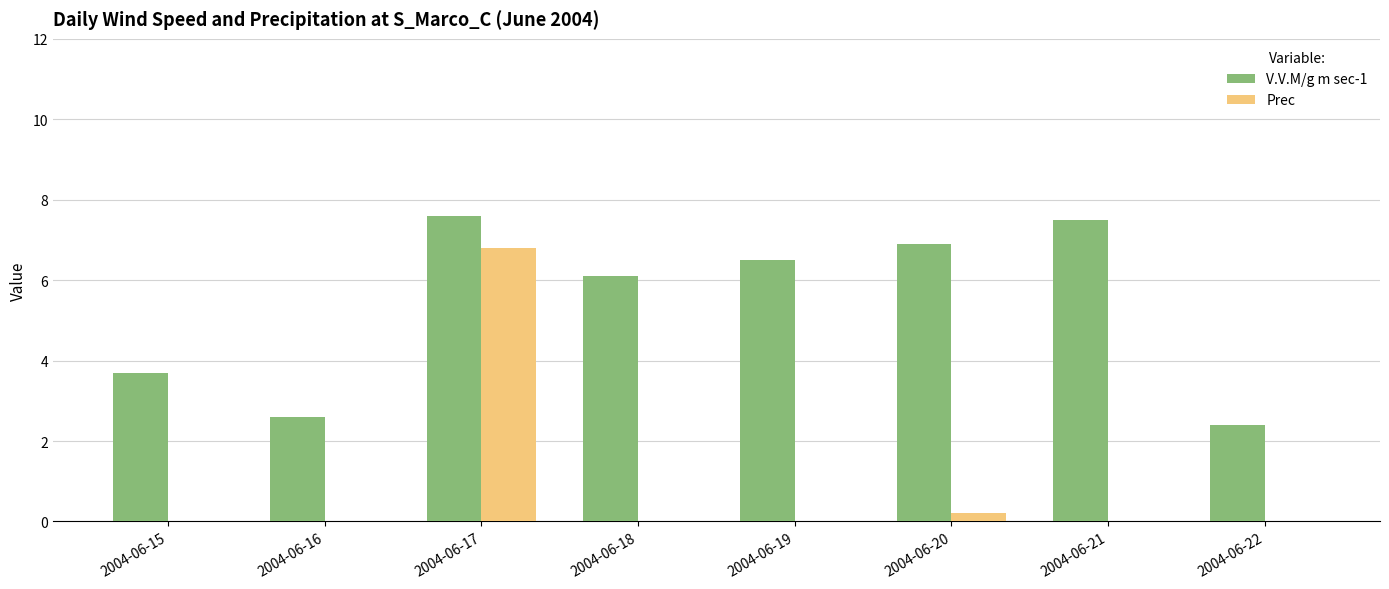

What is the greatest value displayed?

7.6